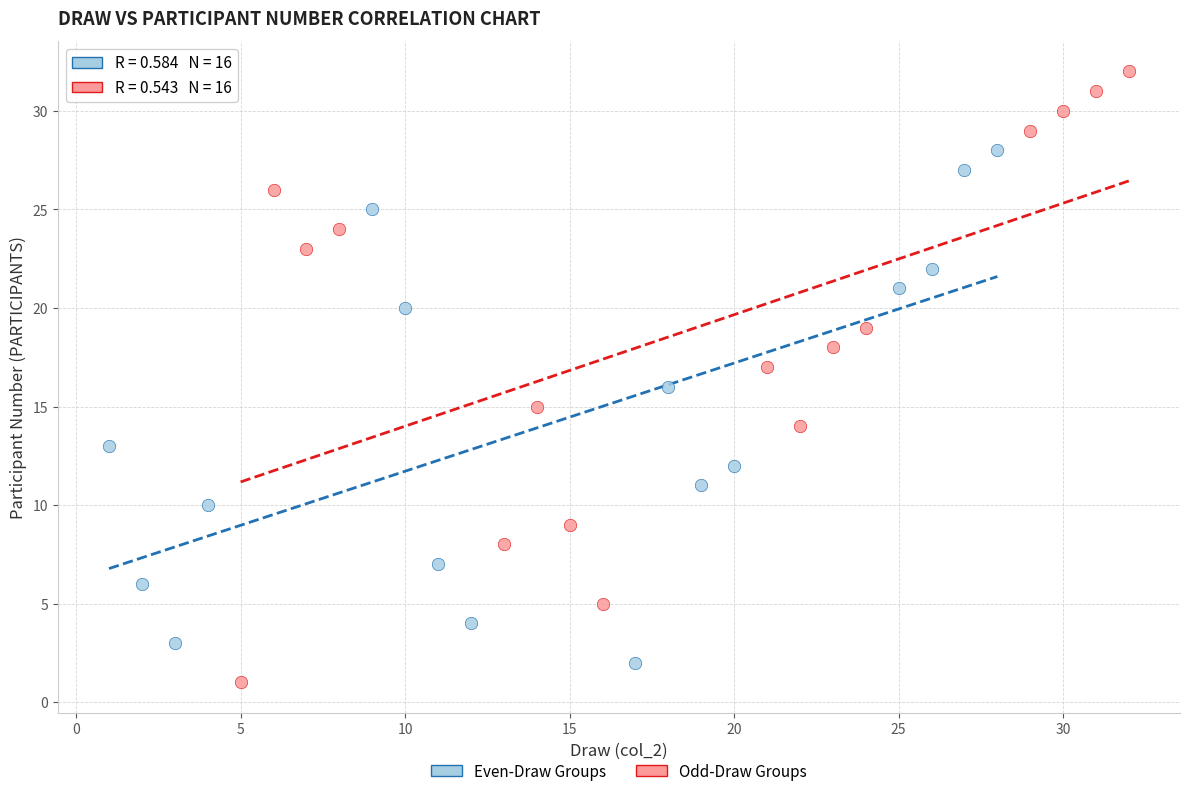

Which series has the widest spread of Y values?

Odd-Draw Groups